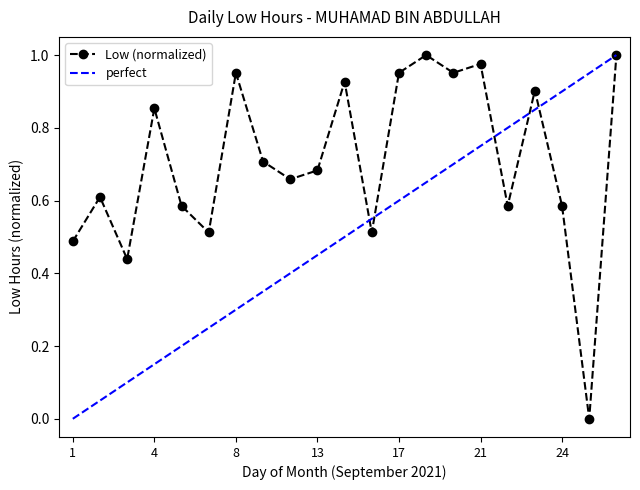

True or false: the data shows 0.7 at 11.

True